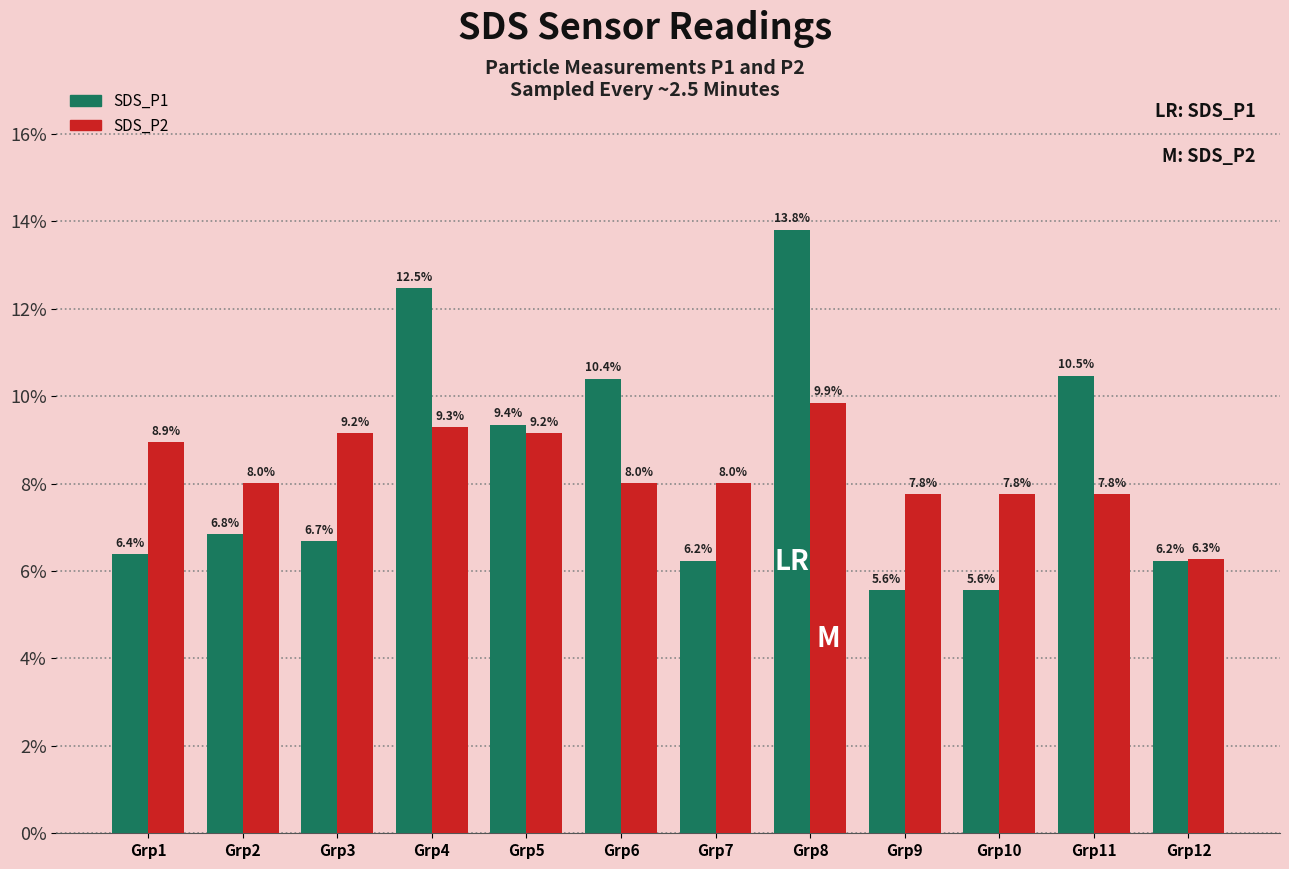

What is the difference between the SDS_P2 values at Grp9 and Grp7?

0.2